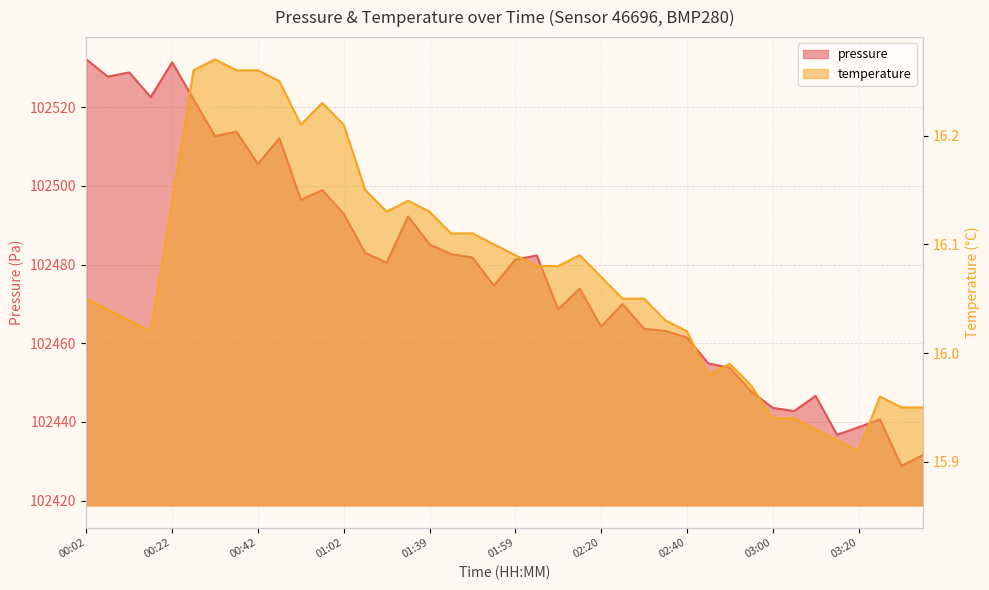

How many interior local peaks does the temperature series have?

6